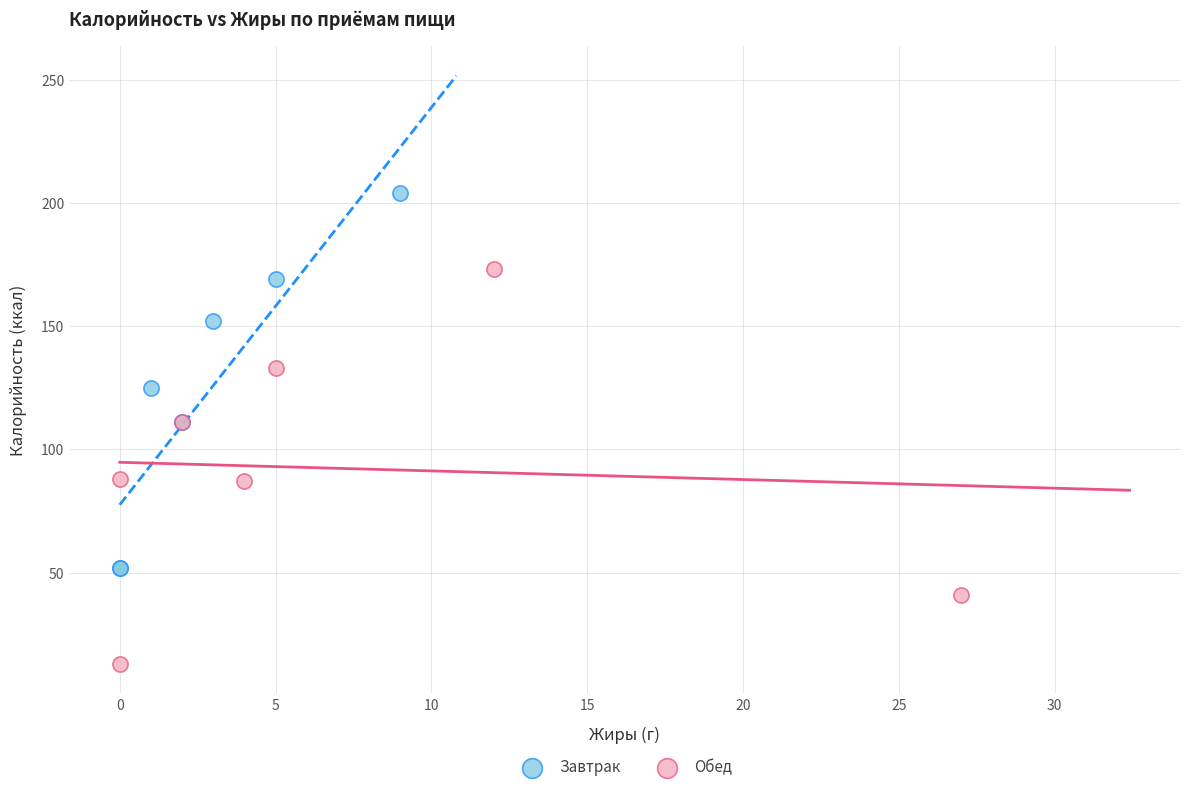

What are all the series names shown in the legend?

Завтрак, Обед